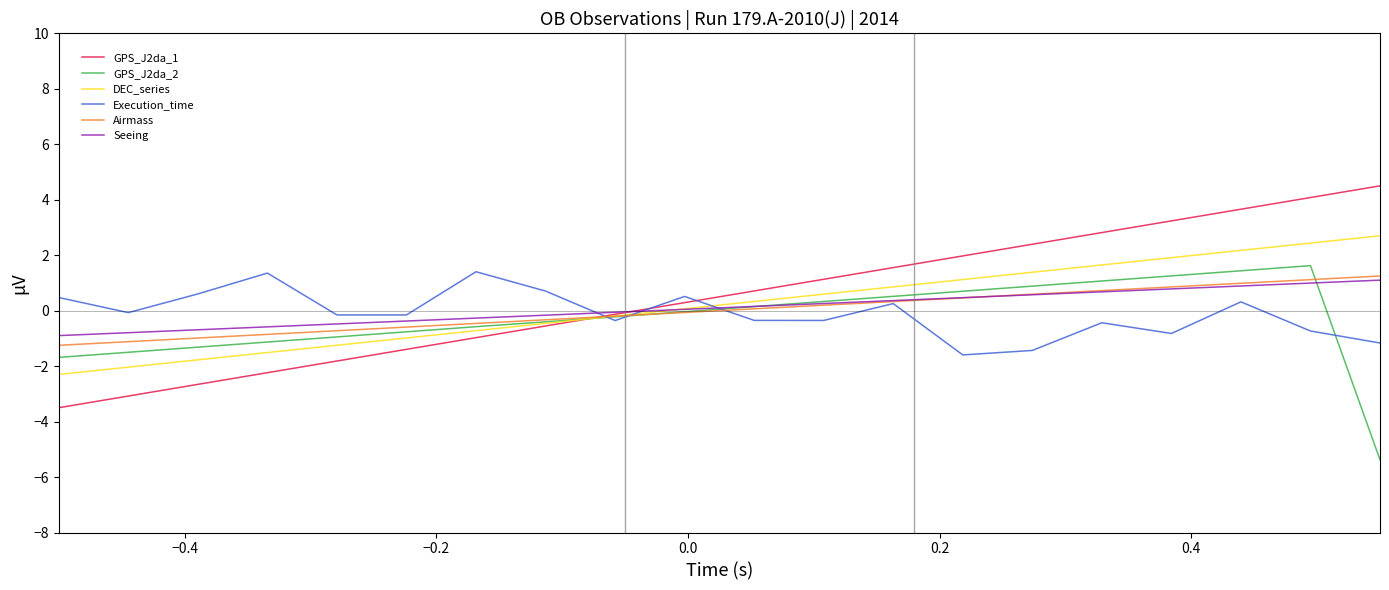

What is the smallest value displayed?

-5.4